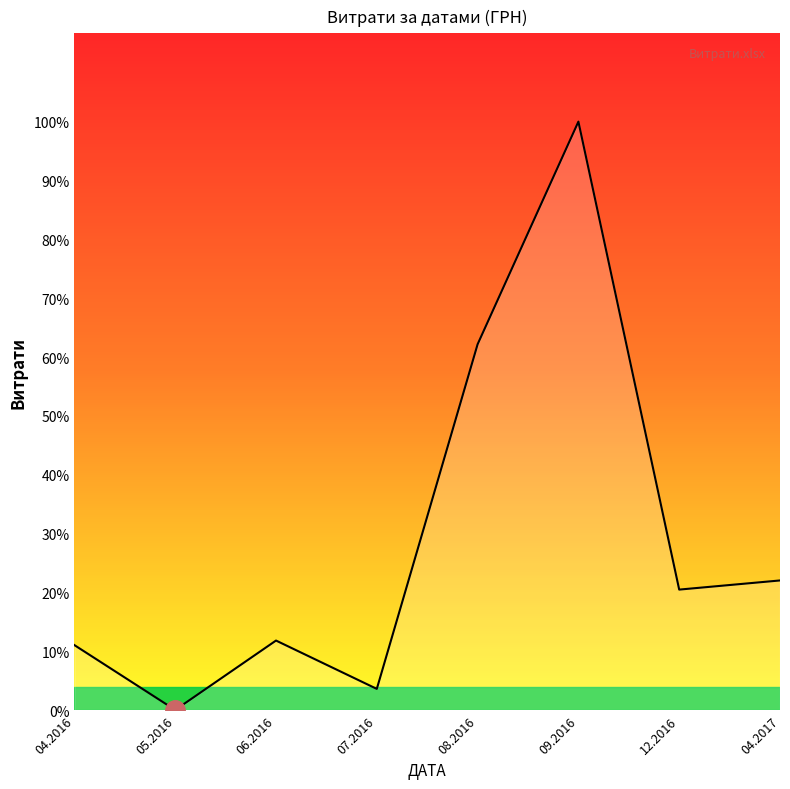

Does the chart display data point markers on the line(s)?

No